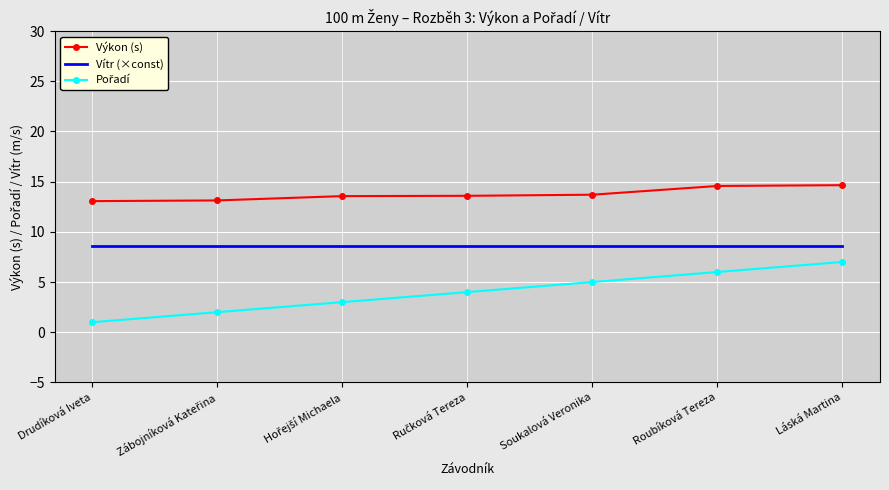

What is the total value across all series at Roubíková Tereza?

29.1